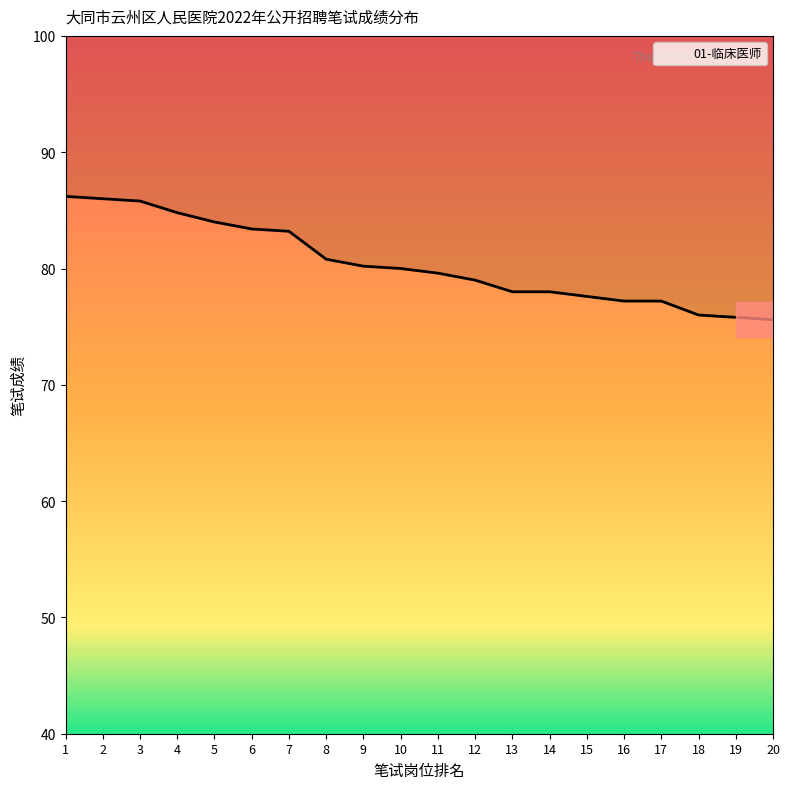

What is the value of the 12th point from the left?

79.0